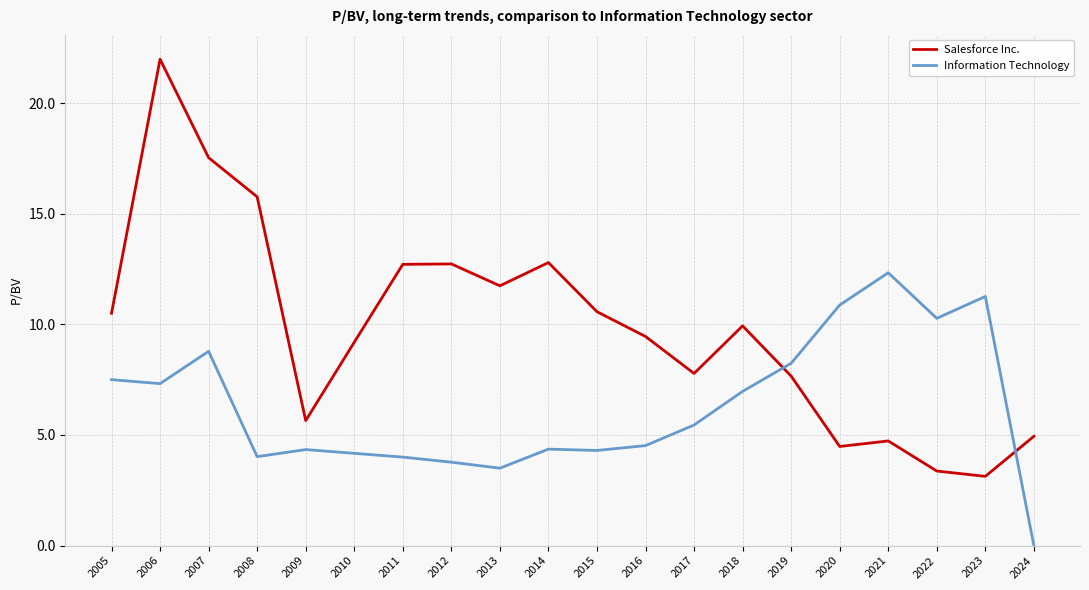

True or false: Salesforce Inc. has a value of 12.8 at 2014.

True